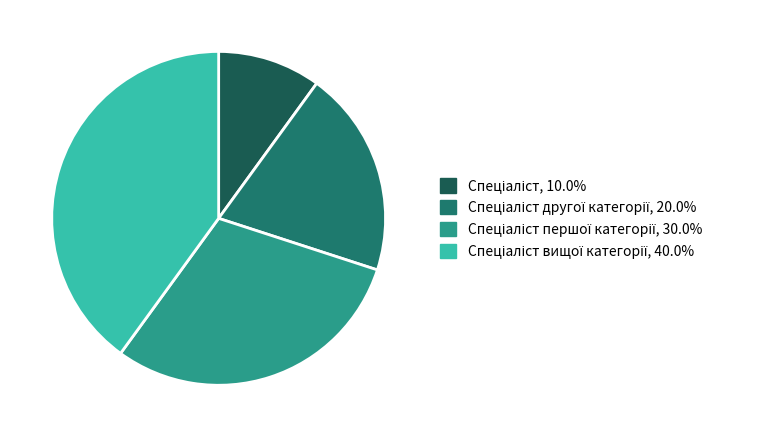

Is there a majority slice in this chart?

No